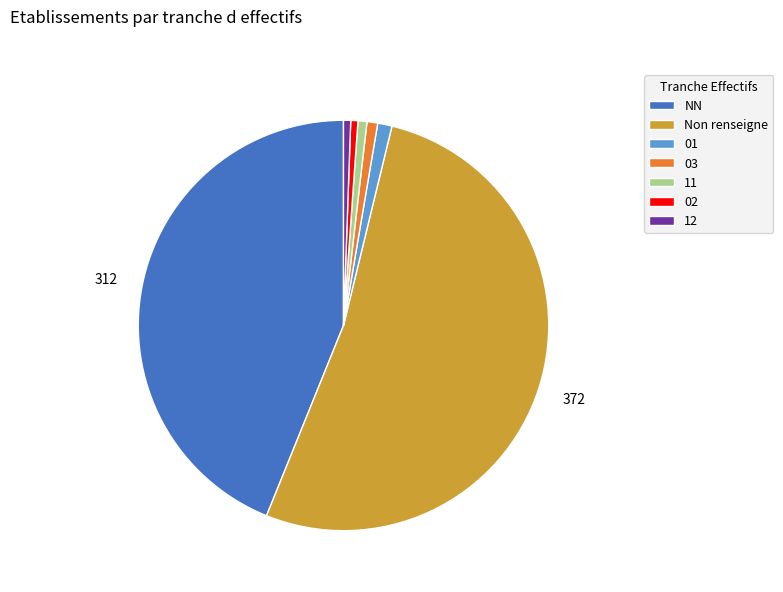

Do 02 and 12 together represent more than half of the pie?

No